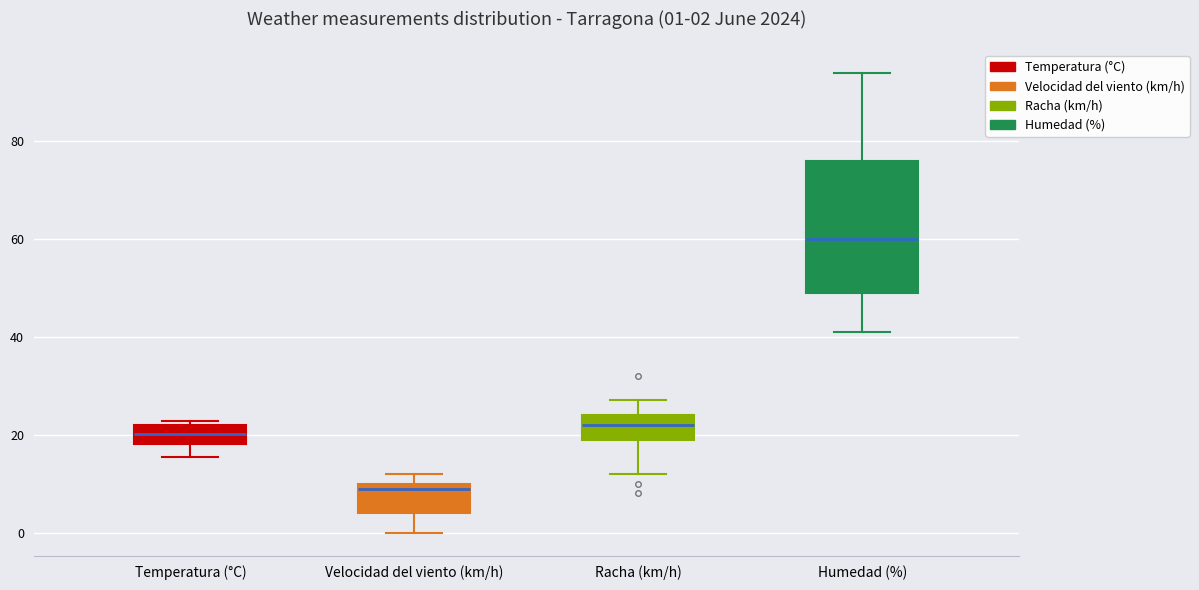

Which box has the highest median line?

Humedad (%)